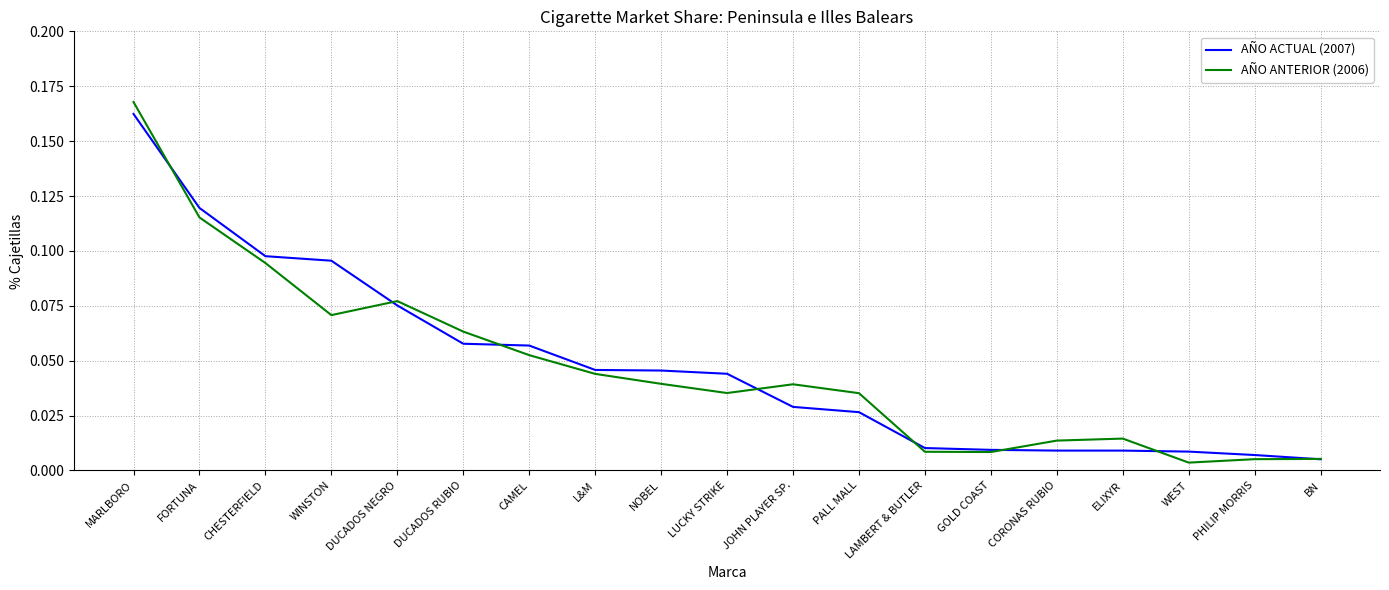

Is the value of AÑO ACTUAL (2007) at GOLD COAST greater than the value of AÑO ANTERIOR (2006) at DUCADOS RUBIO?

No